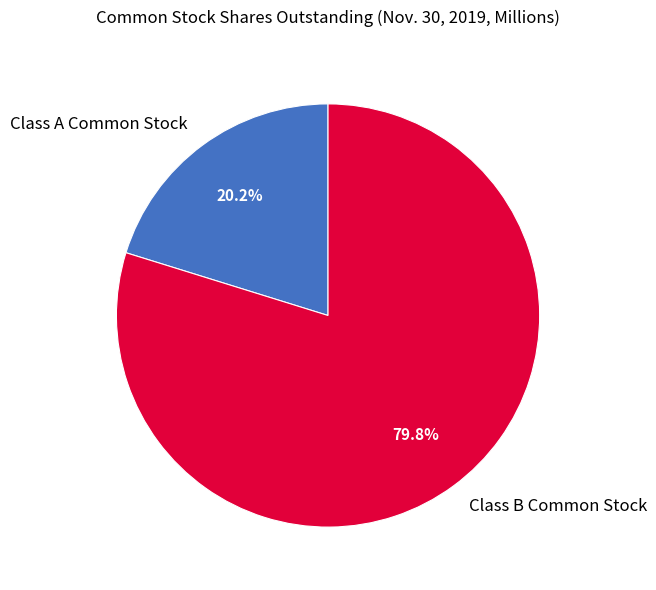

Does any single category account for the majority?

Yes